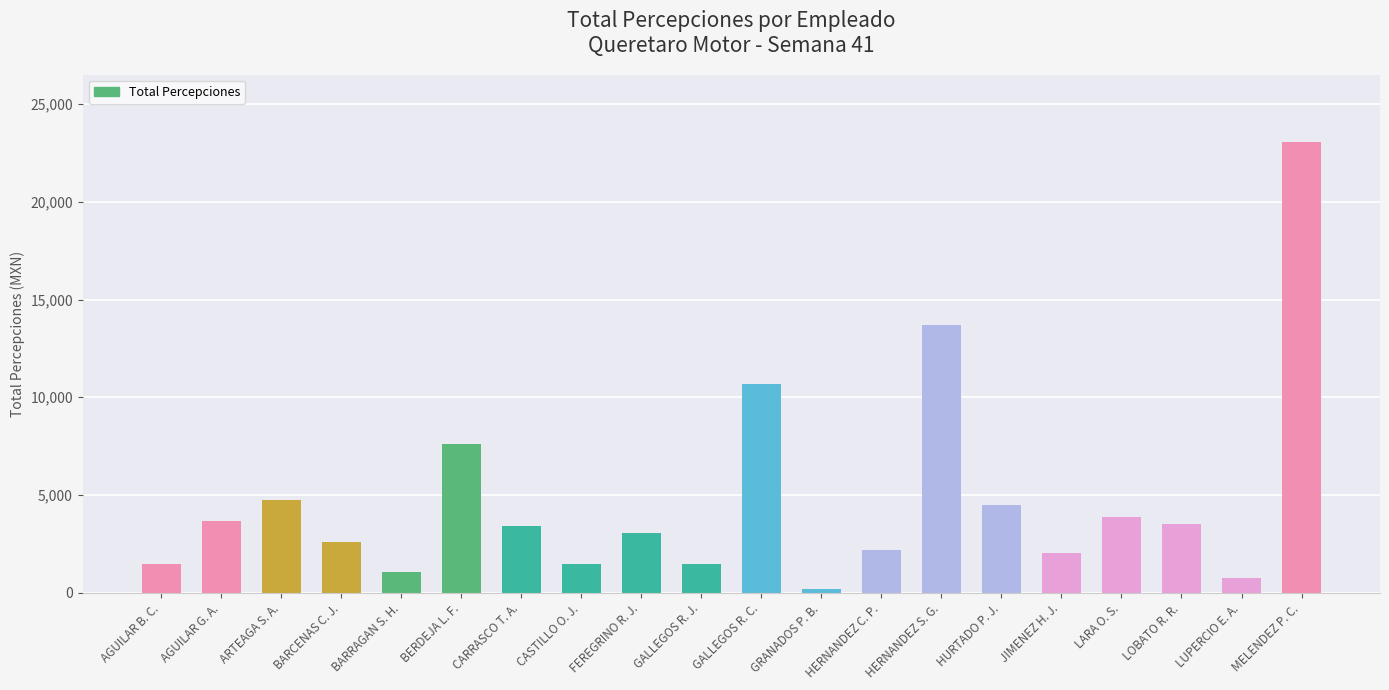

What is the label of the 14th bar from the right?

CARRASCO T. A.